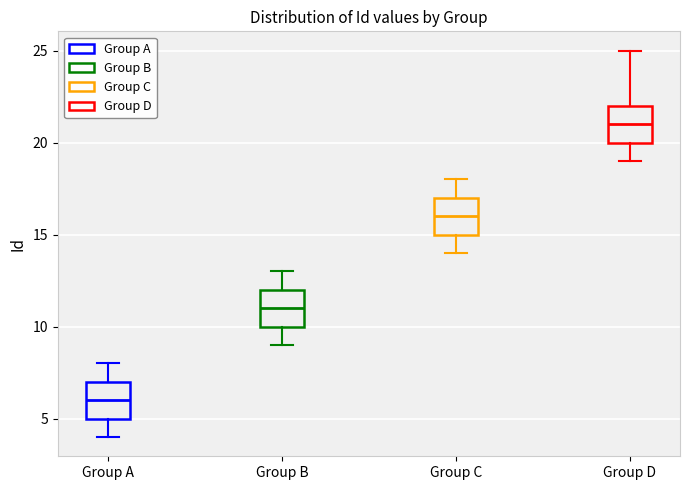

Reading left to right, transcribe this box plot: for each box, give where its median line is, the range the box spans, and where its two whiskers end, as read against the y-axis. The values are not printed on the chart, so give them approximately, as read against the axis.

Group A: median 6, box 5 to 7, whiskers 4 to 8
Group B: median 11, box 10 to 12, whiskers 9 to 13
Group C: median 16, box 15 to 17, whiskers 14 to 18
Group D: median 21, box 20 to 22, whiskers 19 to 25